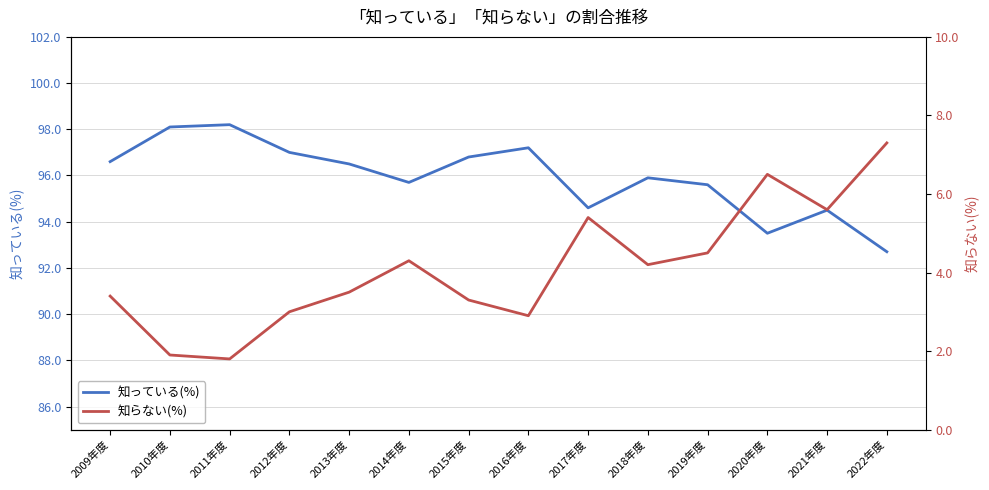

What is the sum of all 知っている(%) values?

1342.9